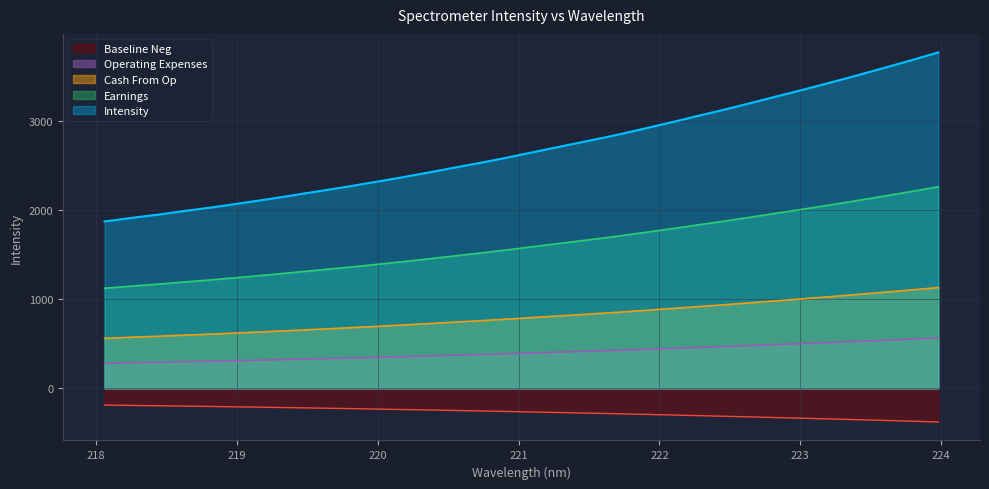

Reading left to right, extract all data points from this chart.

1871.9	1911.7	1948.9	1990.5	2030.3	2073.8	2118.3	2165.5	2213.5	2260.9	2312.1	2363.7	2418.9	2475.6	2531.8	2590.9	2653.5	2715.8	2777.3	2840.1	2908.8	2979.1	3051.6	3123.4	3198.8	3275.6	3352.2	3430.2	3512.2	3595.3	3680.0	3767.9